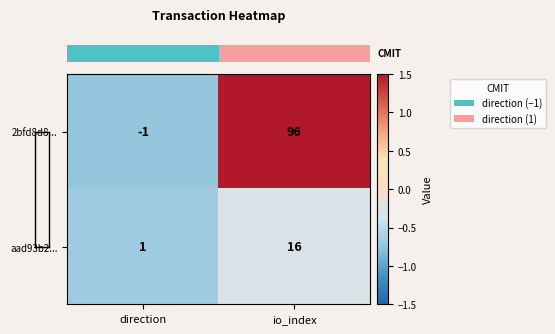

Which category has the highest value in the aad93b2... series?

io_index